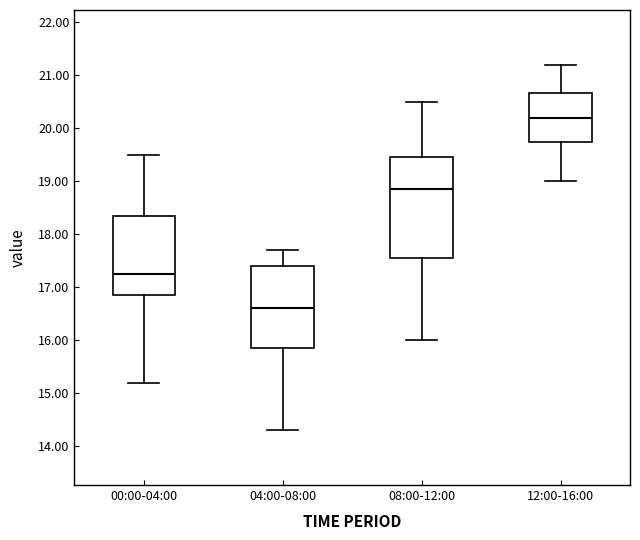

Where does the upper whisker of the box for 00:00-04:00 end on the y-axis? The values are not printed on the chart, so give them approximately, as read against the axis.

19.5